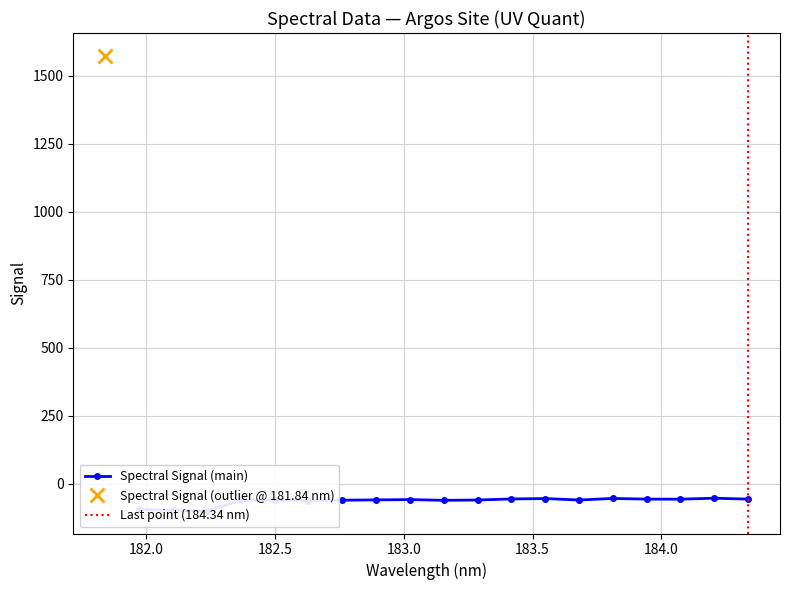

How many points are lower than both their immediate neighbors (excluding endpoints)?

5